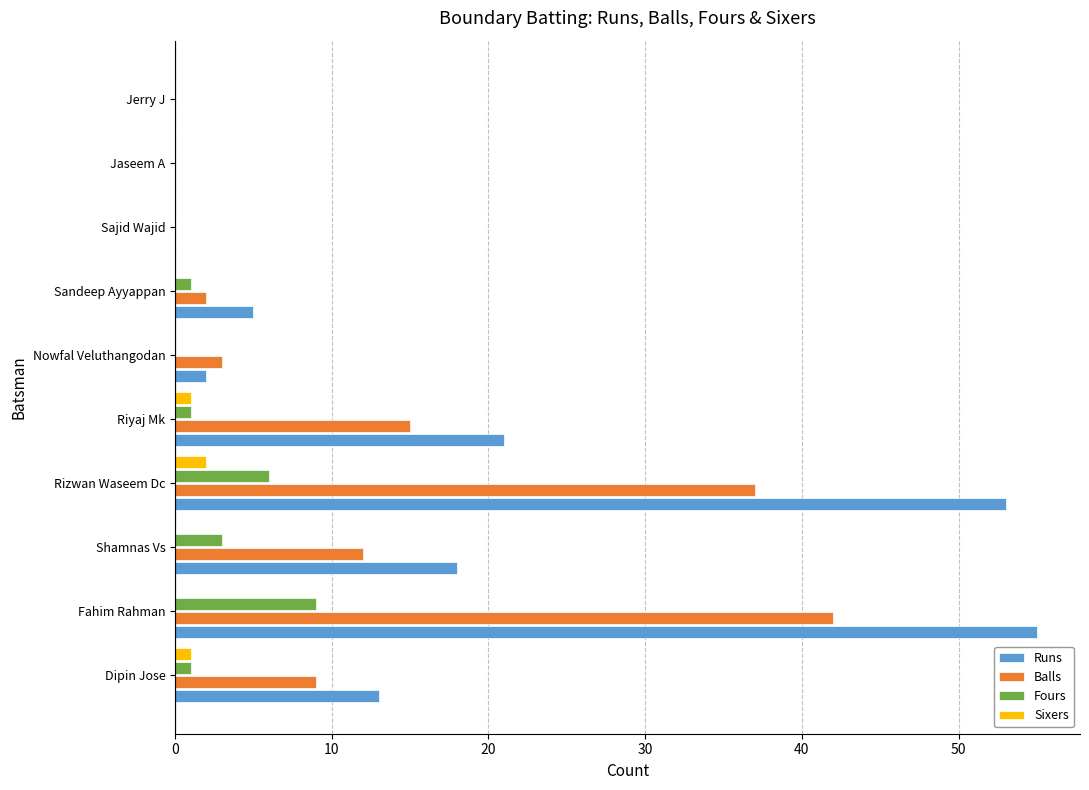

Which series changed the most between Dipin Jose and Fahim Rahman?

Runs